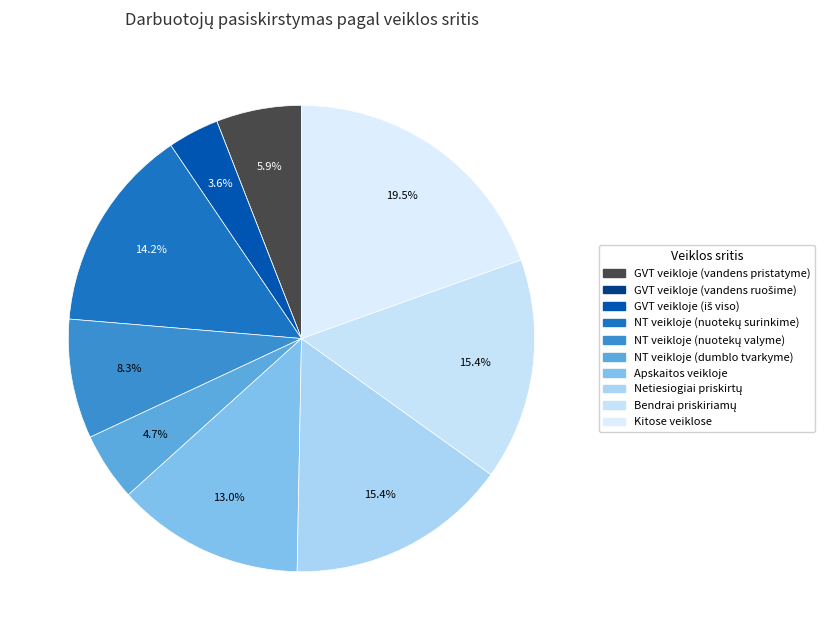

Which slice is the smallest?

GVT veikloje (vandens ruošime)